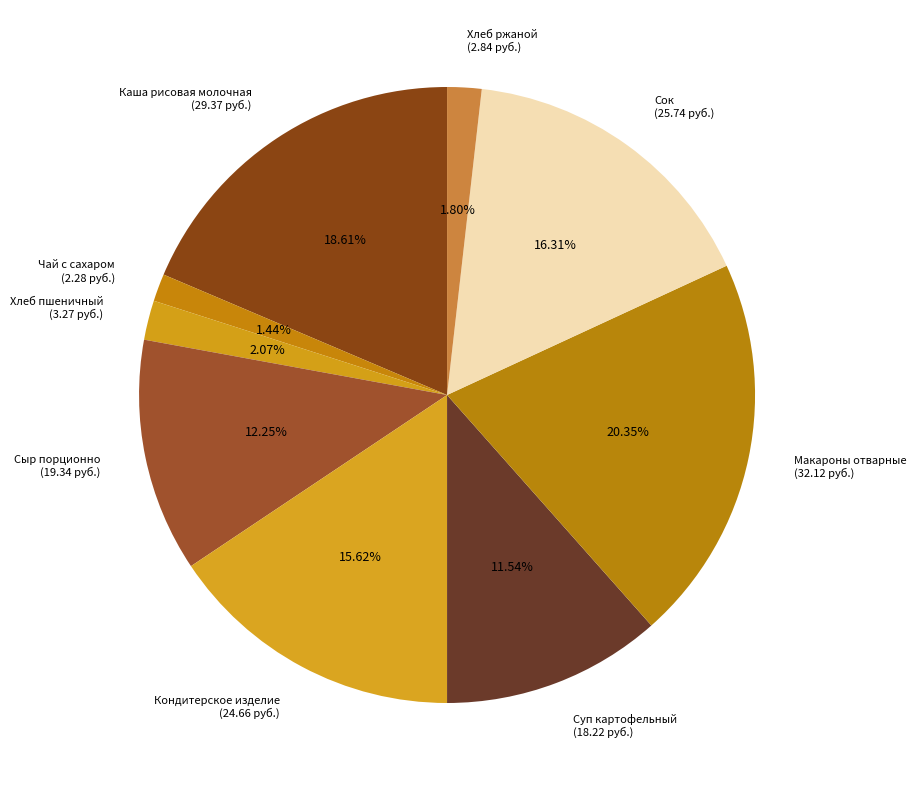

Is there a majority slice in this chart?

No